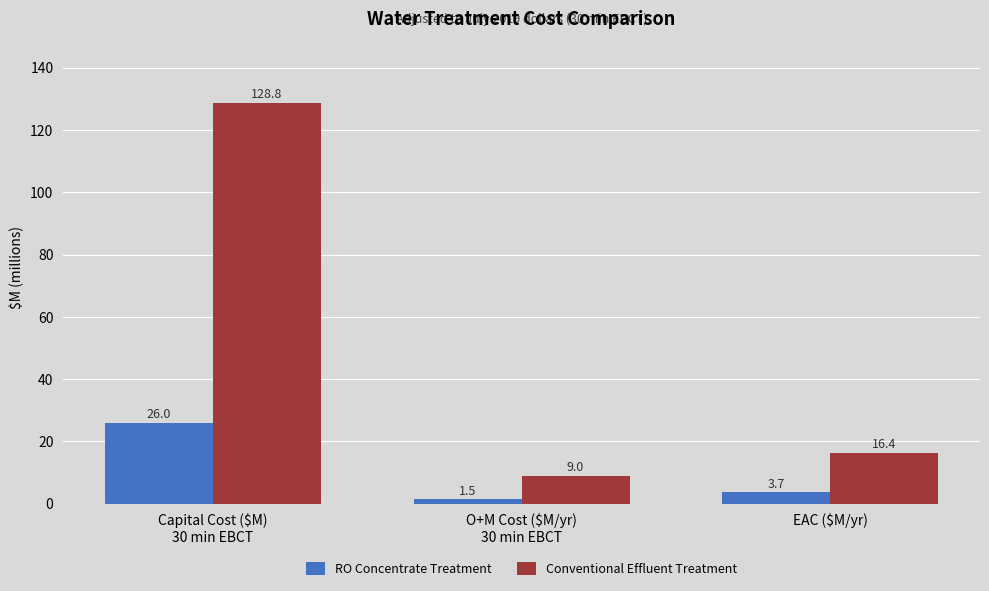

At which category does the chart reach its minimum across all series?

O+M Cost ($M/yr)
30 min EBCT